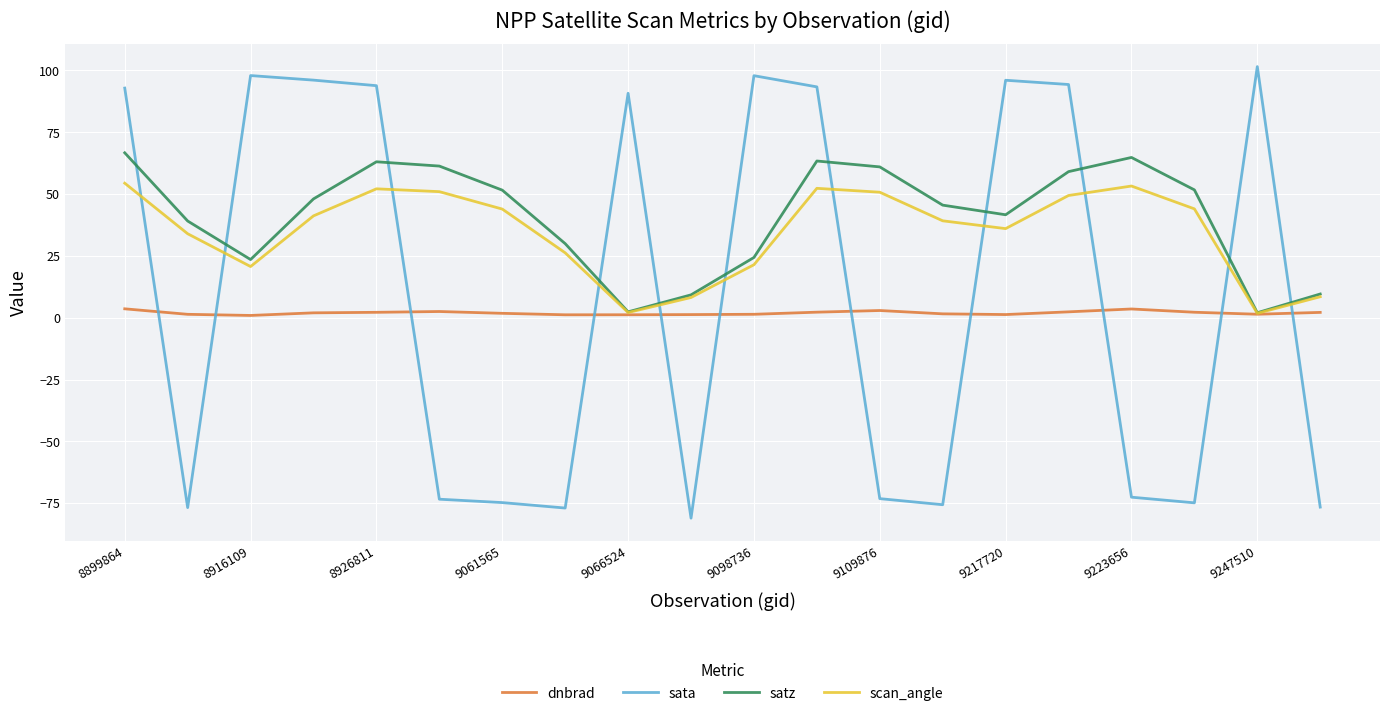

What is the minimum value shown in the chart?

-81.1